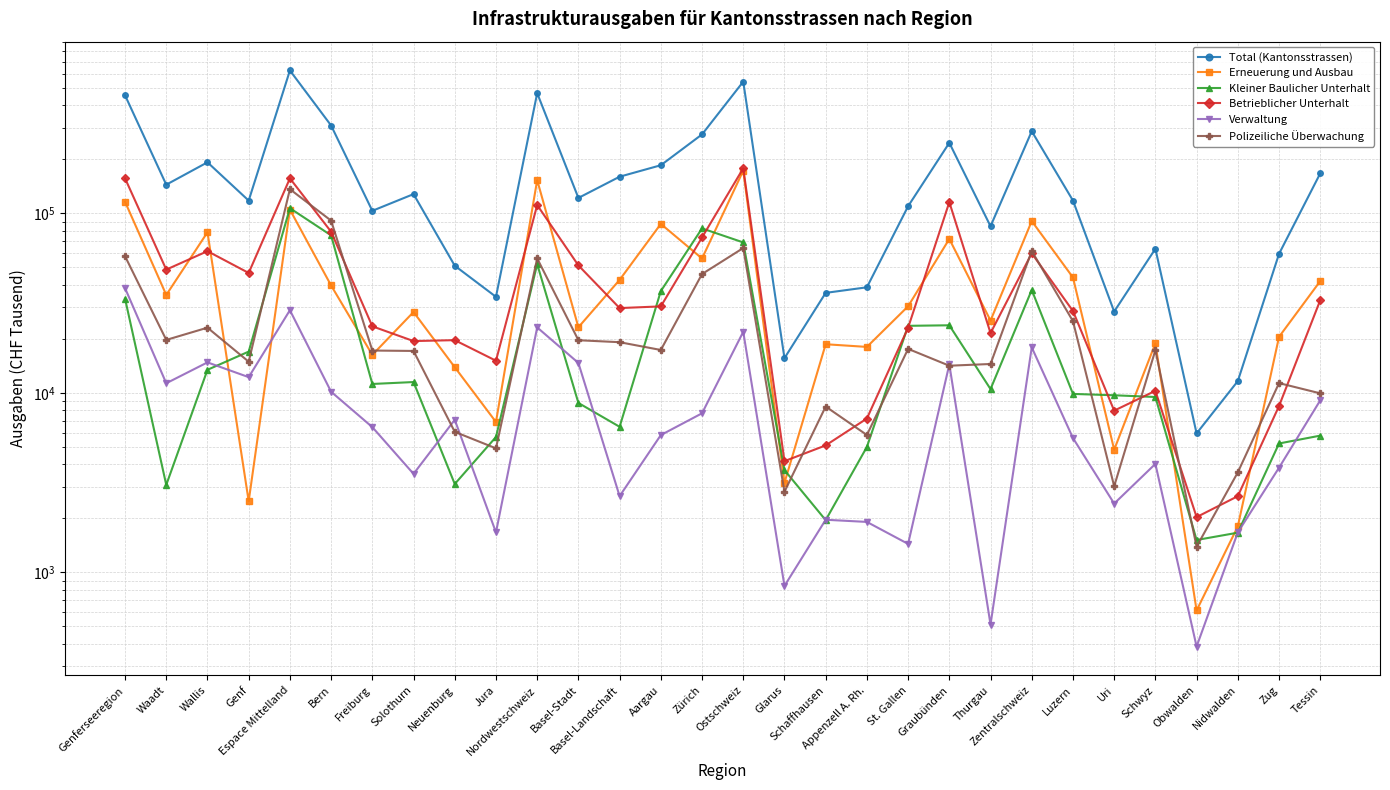

True or false: Betrieblicher Unterhalt has a value of 30316 at Aargau.

True